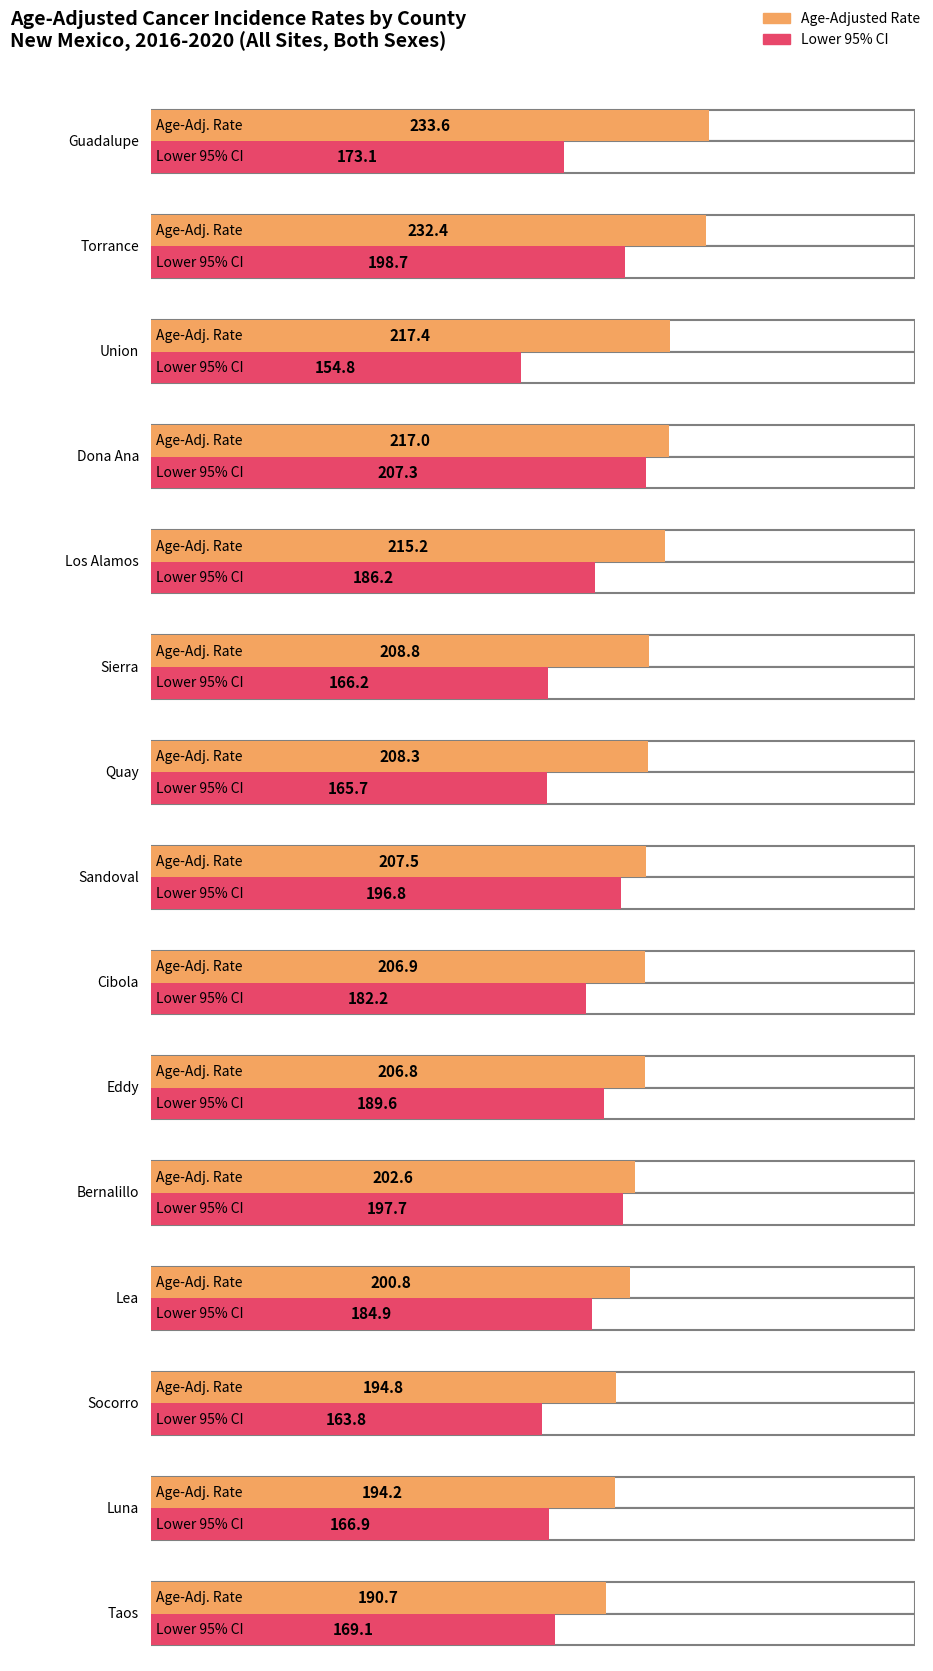

At which label is Age-Adjusted Rate closest to 212?

Los Alamos